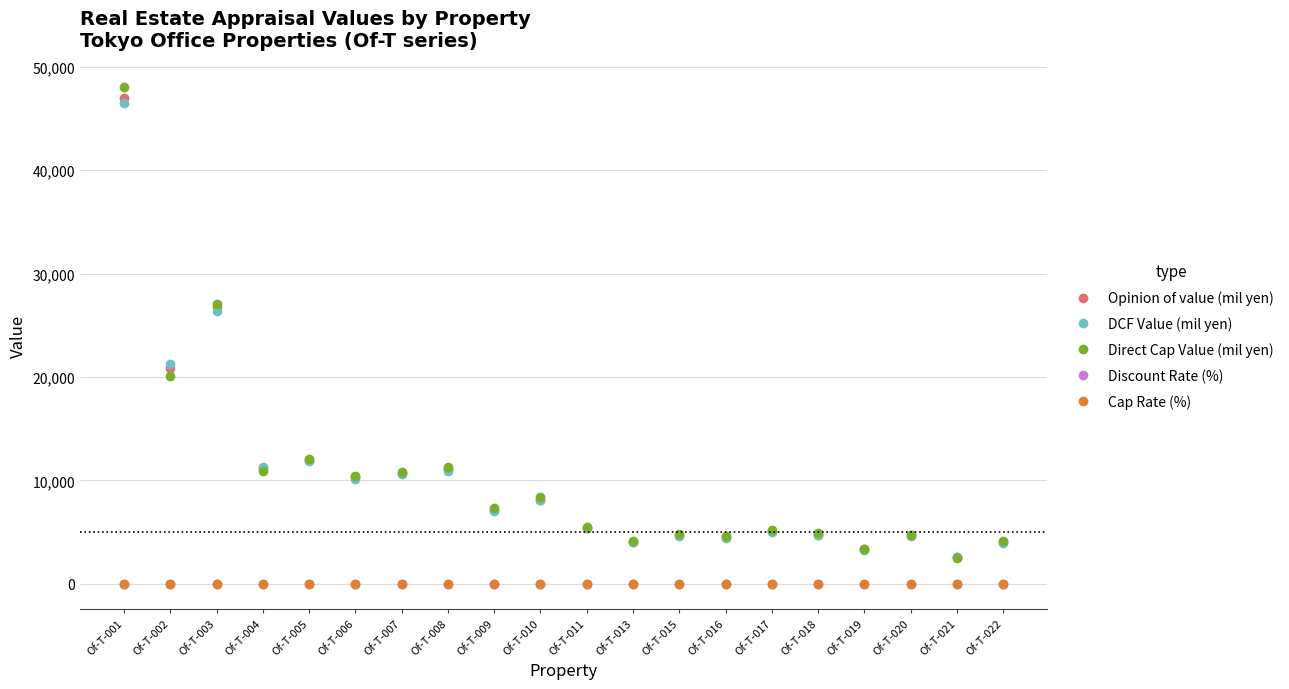

True or false: Discount Rate (%) and Opinion of value (mil yen) intersect in this chart.

False